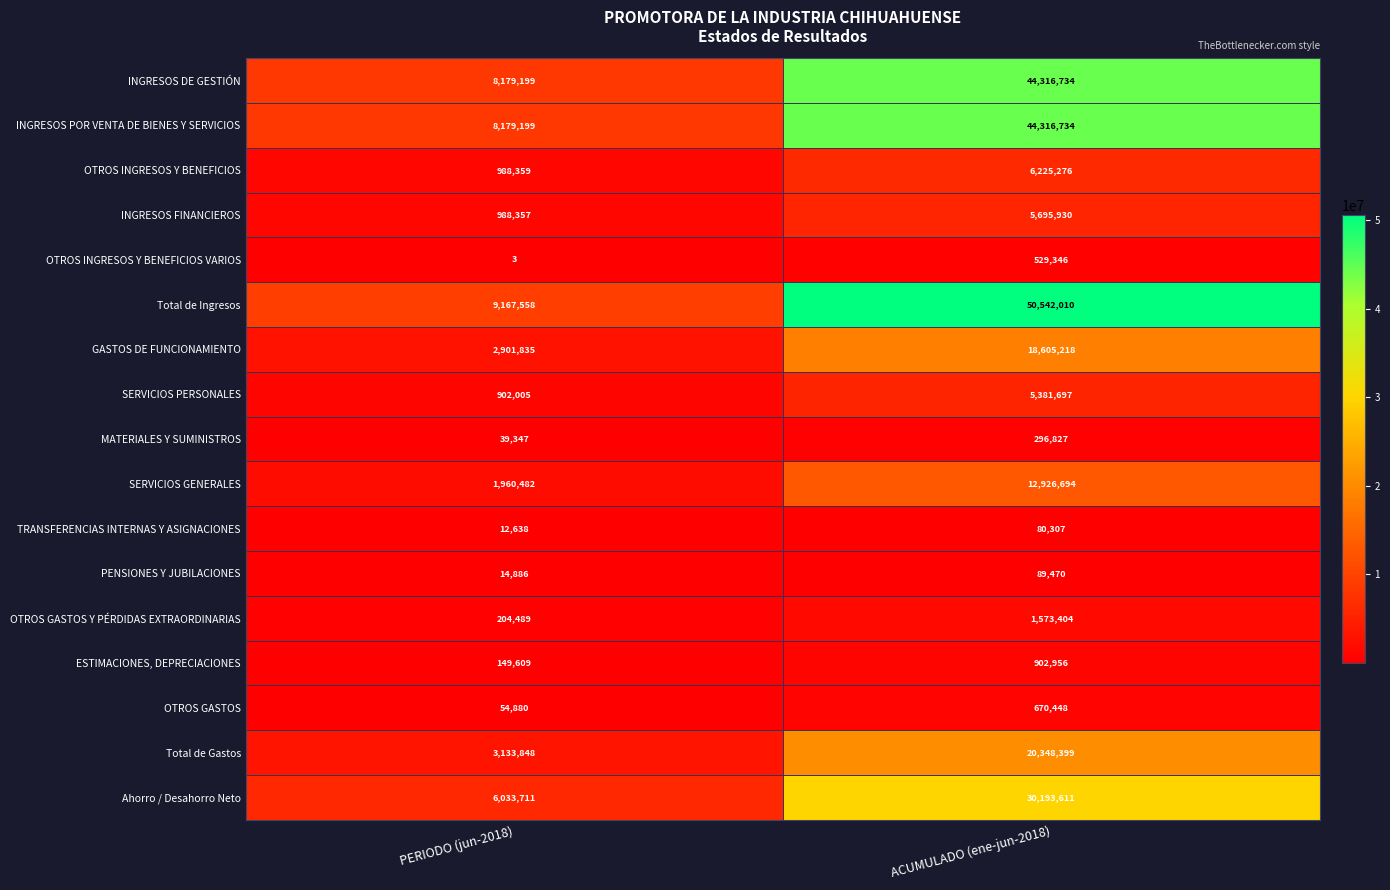

At which label does INGRESOS POR VENTA DE BIENES Y SERVICIOS reach its minimum?

PERIODO (jun-2018)